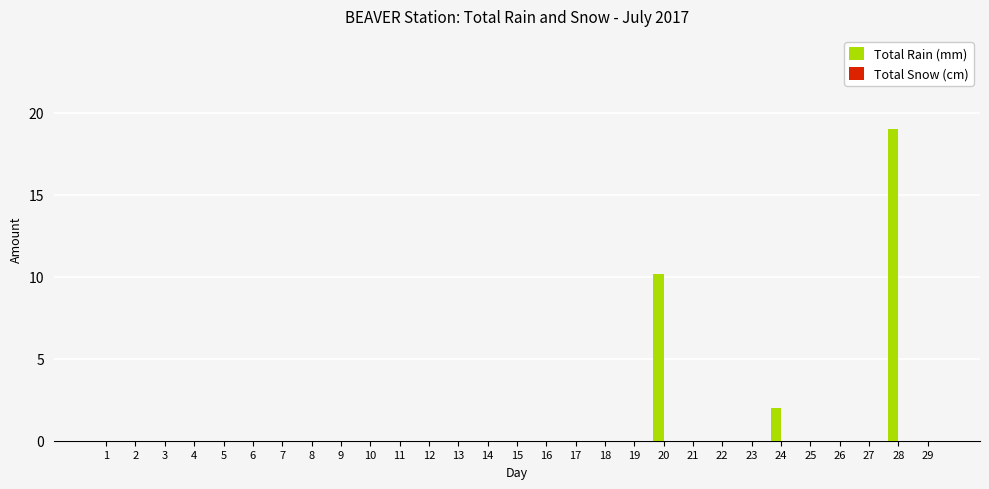

At which label is the value closest to 9?

20